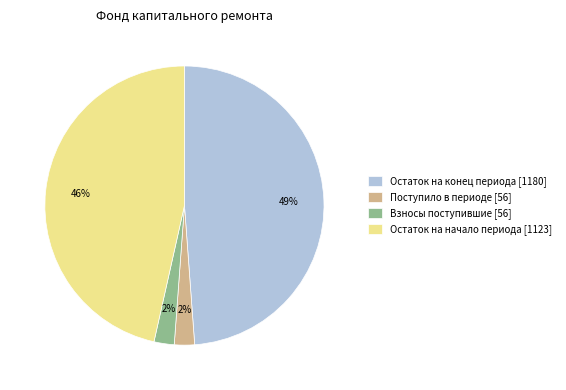

Which category has the biggest portion of the pie?

Остаток на конец периода [1180]